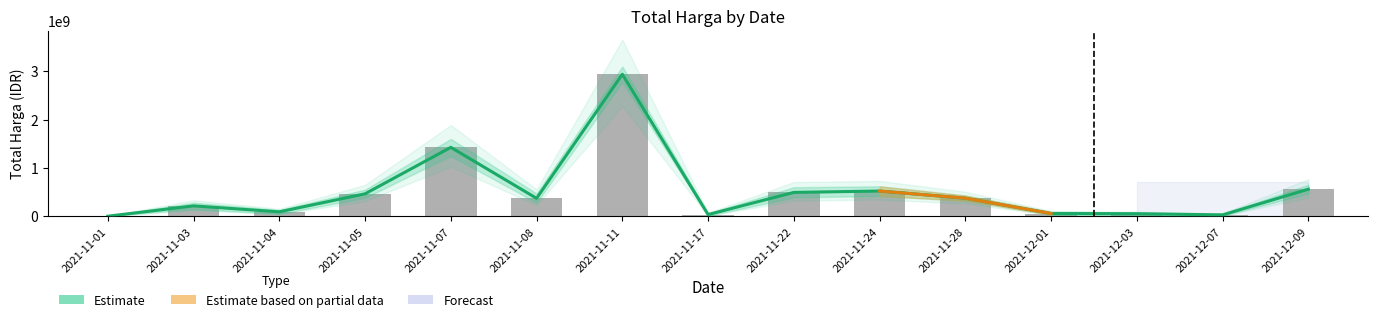

Reading left to right, list all the values displayed in this chart.

2021-11-01=333600	2021-11-03=214012270	2021-11-04=90672075	2021-11-05=464002100	2021-11-07=1425867900	2021-11-08=370766000	2021-11-11=2939033240	2021-11-17=34292000	2021-11-22=493000000	2021-11-24=521335200	2021-11-28=373404000	2021-12-01=56152800	2021-12-03=51601000	2021-12-07=27412000	2021-12-09=559971000